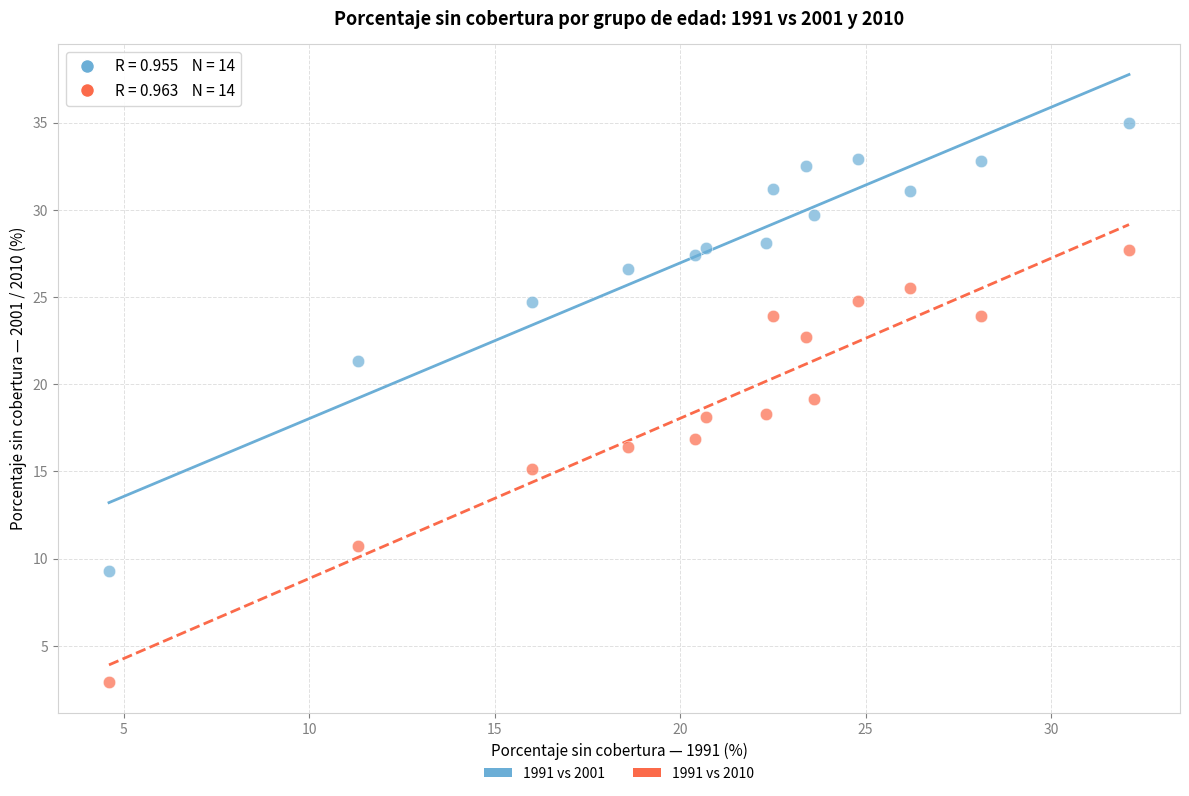

Across all data points, what is the range of X values (max minus min)?

27.5